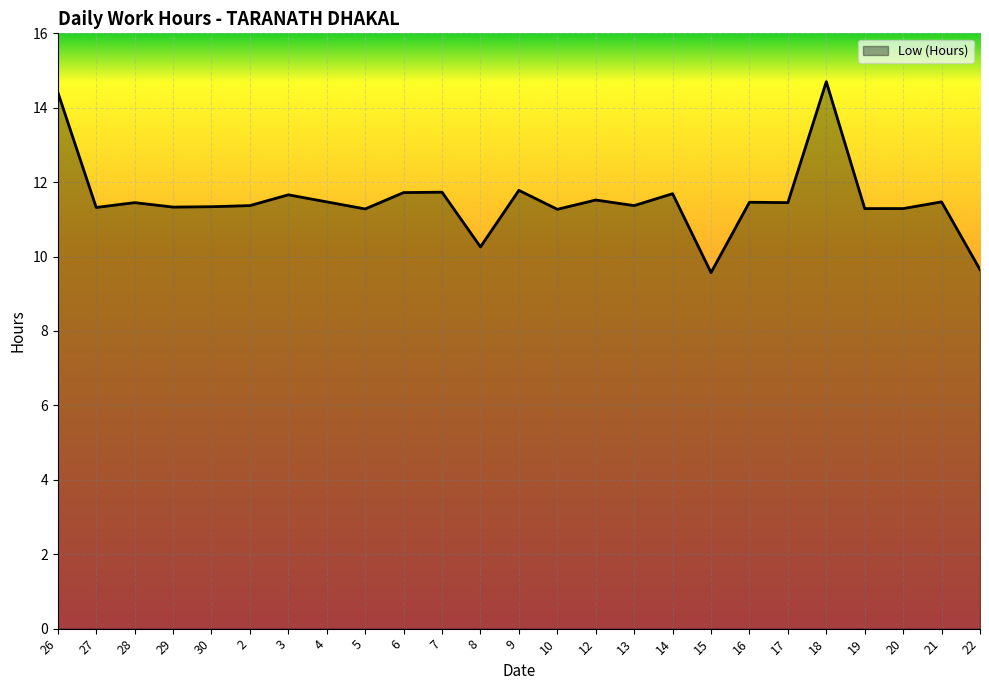

What is the ratio of the value at 3 to the value at 14?

1.0